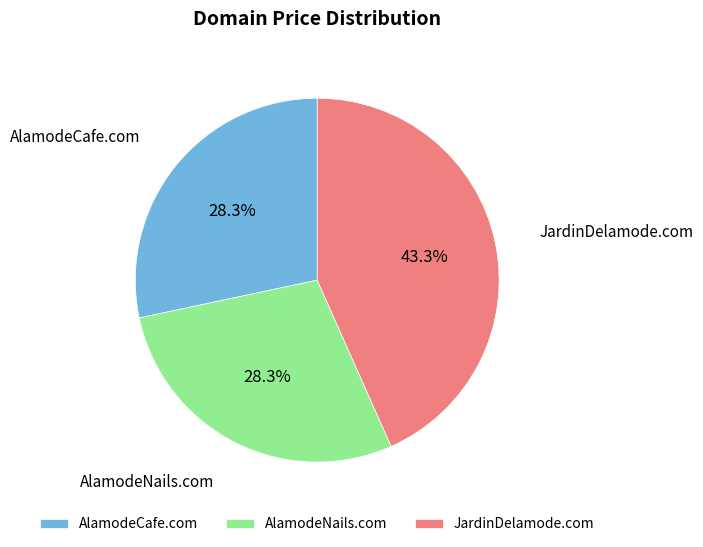

Count the number of slices in the pie.

3